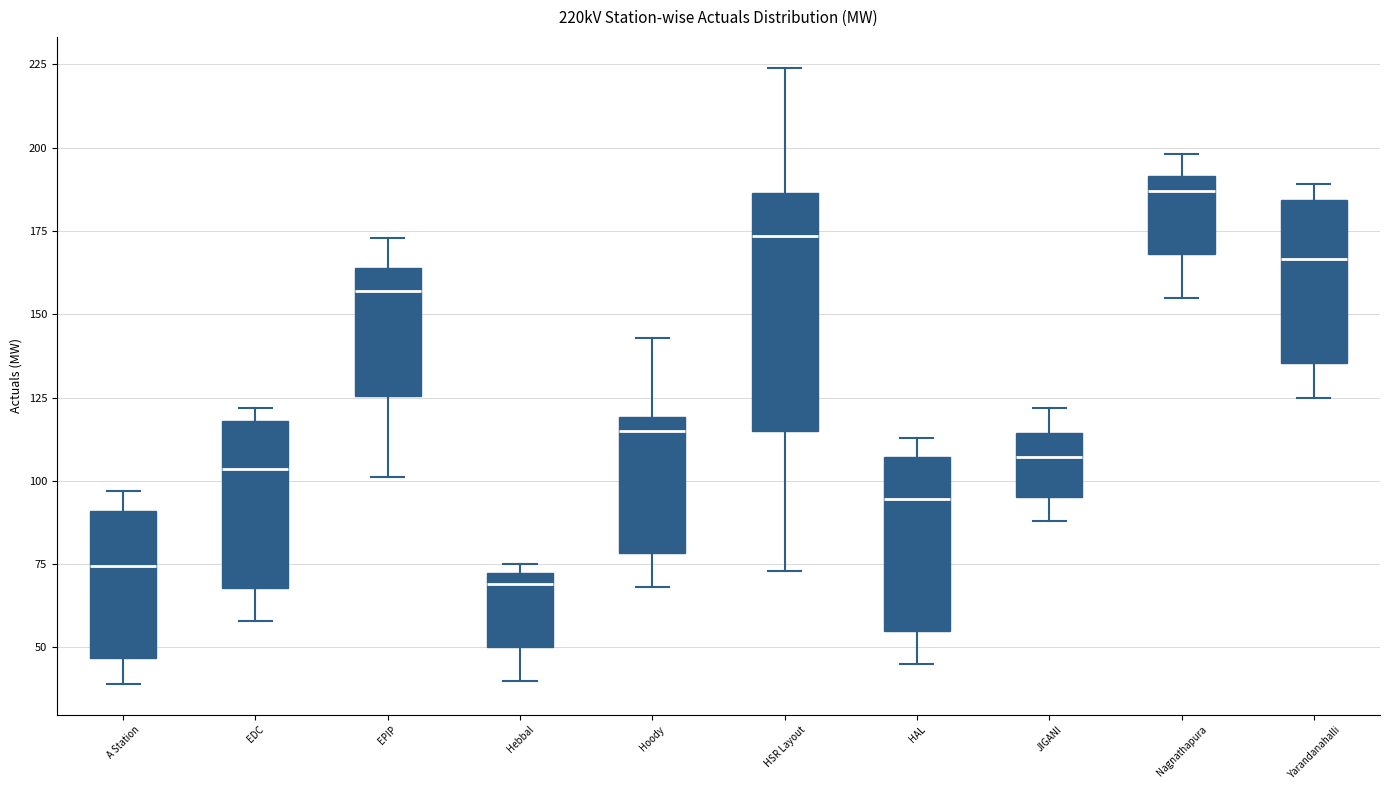

Reading left to right, transcribe this box plot: for each box, give where its median line is, the range the box spans, and where its two whiskers end, as read against the y-axis. The values are not printed on the chart, so give them approximately, as read against the axis.

A Station: median 75, box 45 to 90, whiskers 40 to 95
EDC: median 105, box 70 to 120, whiskers 60 to 120 (just above the box's upper edge)
EPIP: median 155, box 125 to 165, whiskers 100 to 175
Hebbal: median 70 (just below the box's upper edge), box 50 to 70, whiskers 40 to 75
Hoody: median 115, box 80 to 120, whiskers 70 to 145
HSR Layout: median 175, box 115 to 185, whiskers 75 to 225
HAL: median 95, box 55 to 105, whiskers 45 to 115
JIGANI: median 105, box 95 to 115, whiskers 90 to 120
Nagnathapura: median 185, box 170 to 190, whiskers 155 to 200
Yarandanahalli: median 165, box 135 to 185, whiskers 125 to 190